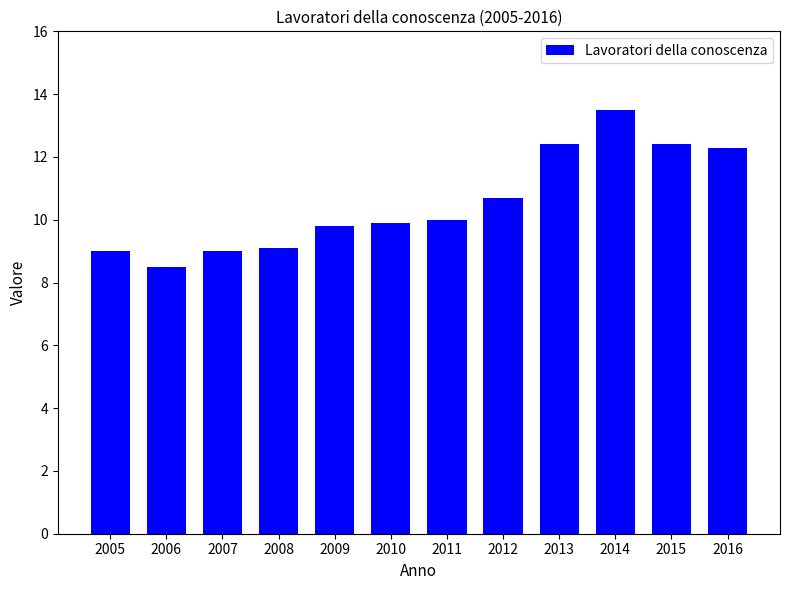

What is the value of the 2nd bar from the left?

8.5